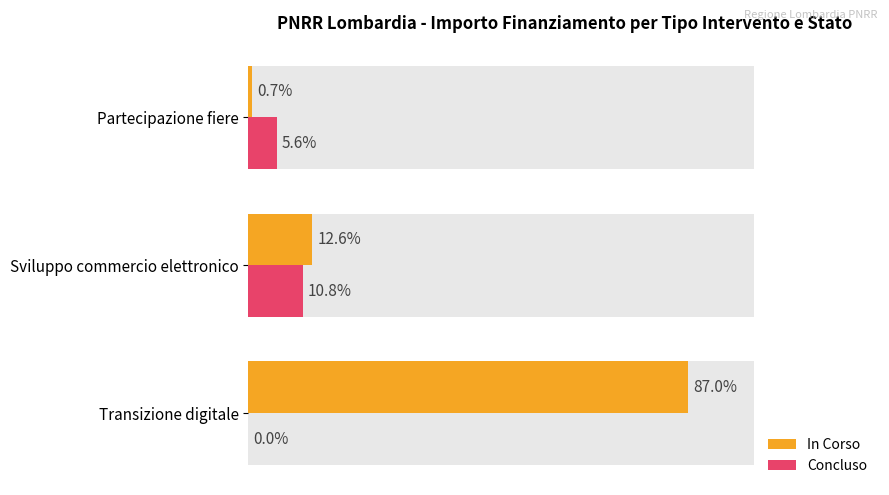

The In Corso series shows 1602805 at 0. True or false?

False